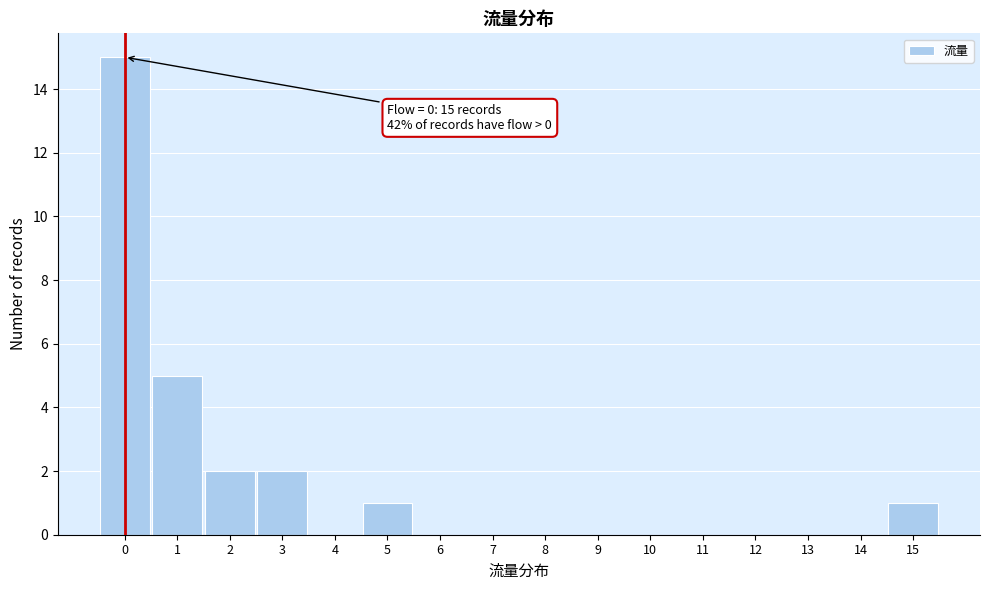

Which range on the x-axis has the tallest bar?

-0.5 to 0.5